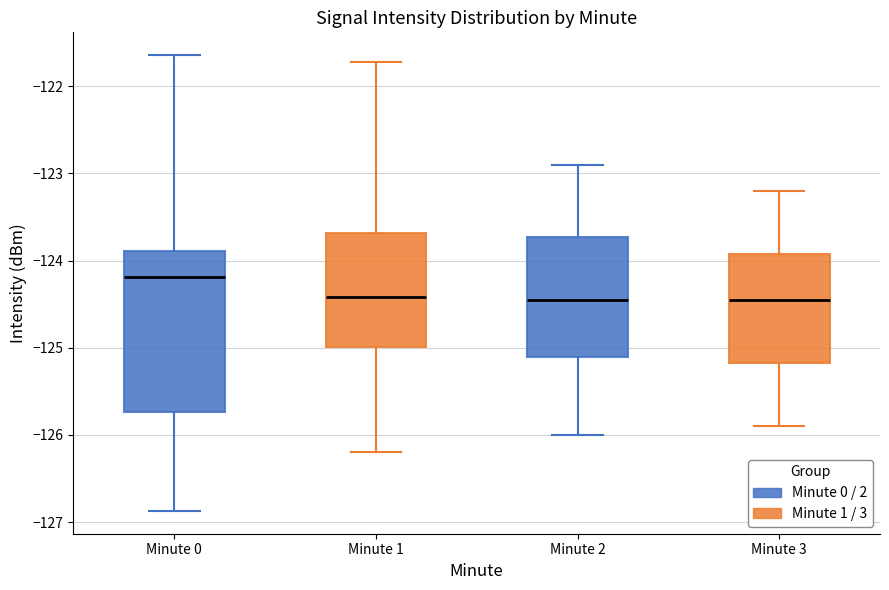

Reading left to right, transcribe this box plot: for each box, give where its median line is, the range the box spans, and where its two whiskers end, as read against the y-axis. The values are not printed on the chart, so give them approximately, as read against the axis.

Minute 0: median -124.2, box -125.7 to -123.9, whiskers -126.9 to -121.6
Minute 1: median -124.4, box -125.0 to -123.7, whiskers -126.2 to -121.7
Minute 2: median -124.4, box -125.1 to -123.7, whiskers -126.0 to -122.9
Minute 3: median -124.4, box -125.2 to -123.9, whiskers -125.9 to -123.2